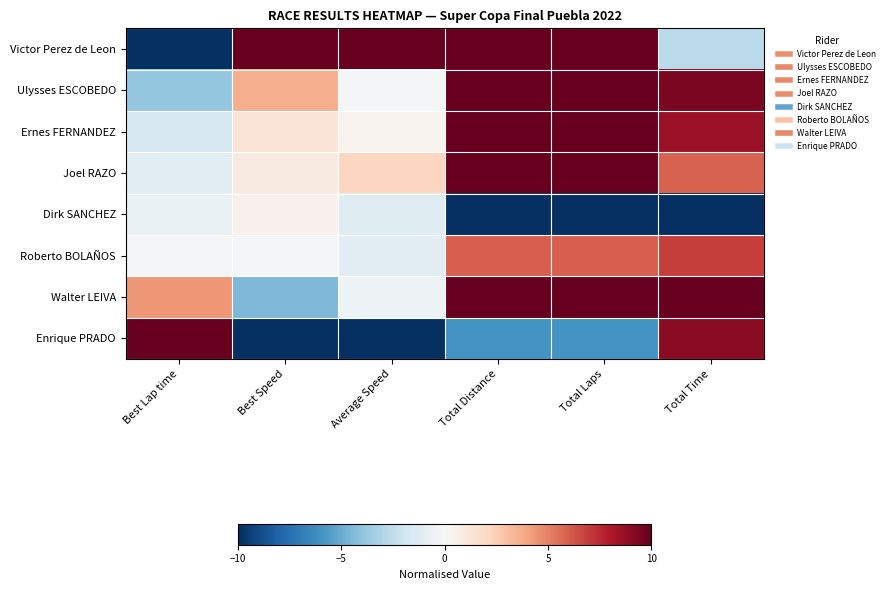

Which series has the largest total across all categories?

Walter LEIVA